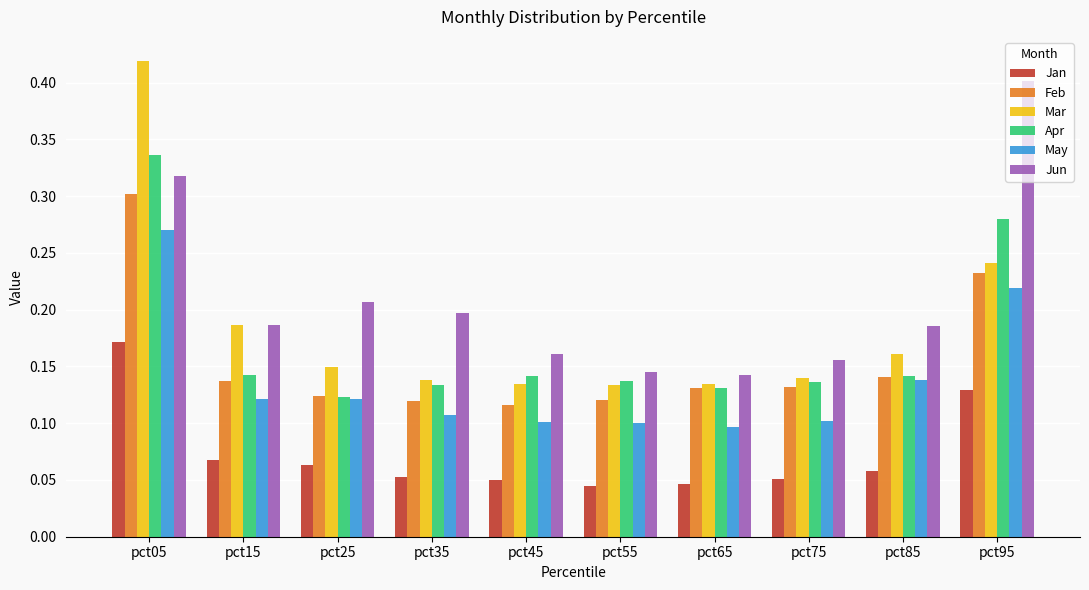

Which category has the highest value across all series?

pct05